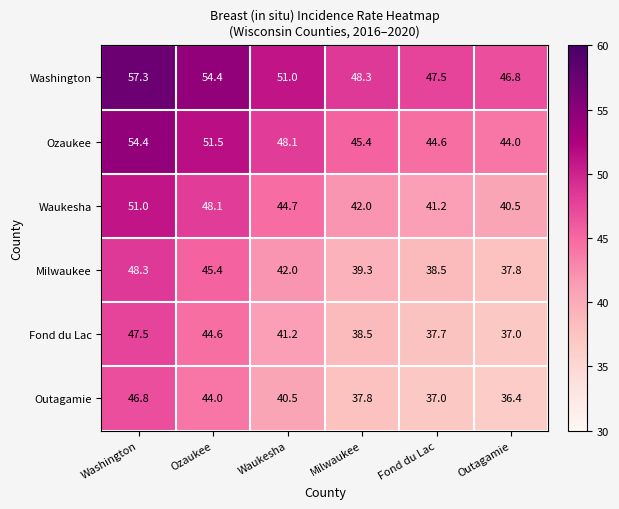

At which category is the sum across all series the highest?

Washington